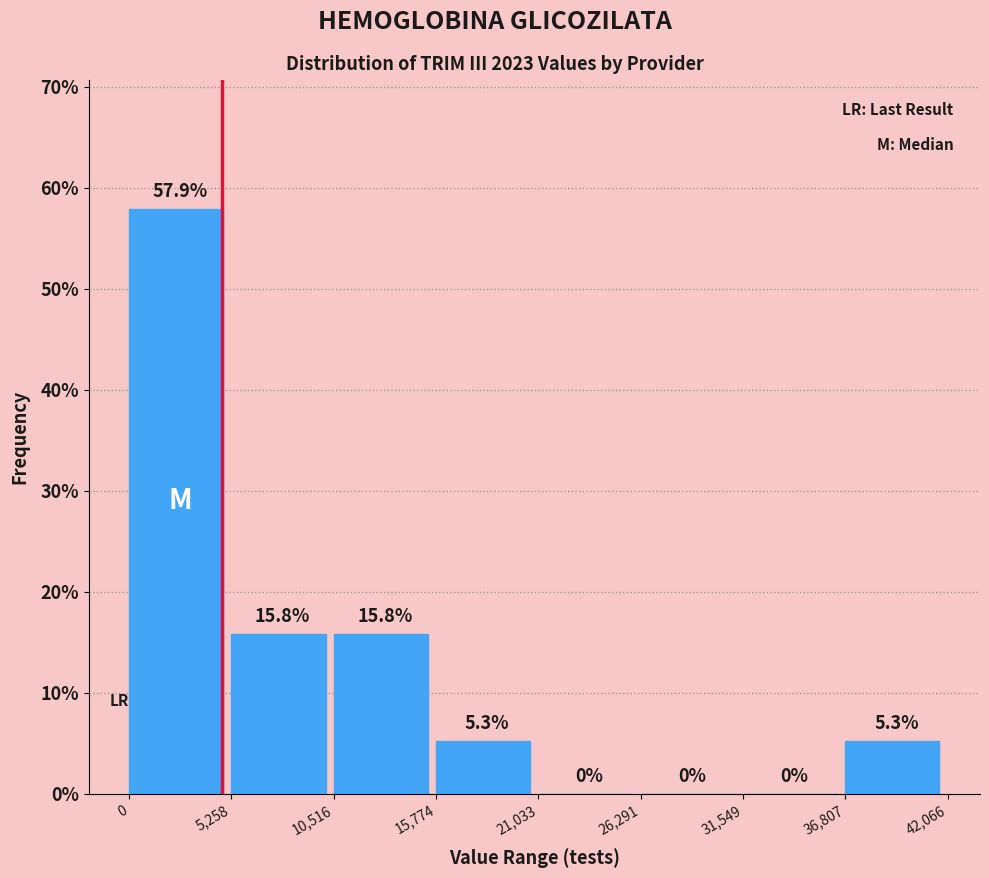

Reading left to right, list every bar in this chart as the range it spans on the x-axis followed by its height.

0 to 5,258: 57.9
5,258 to 10,516: 15.8
10,516 to 15,774: 15.8
15,774 to 21,033: 5.3
21,033 to 26,291: 0.0
26,291 to 31,549: 0.0
31,549 to 36,807: 0.0
36,807 to 42,066: 5.3